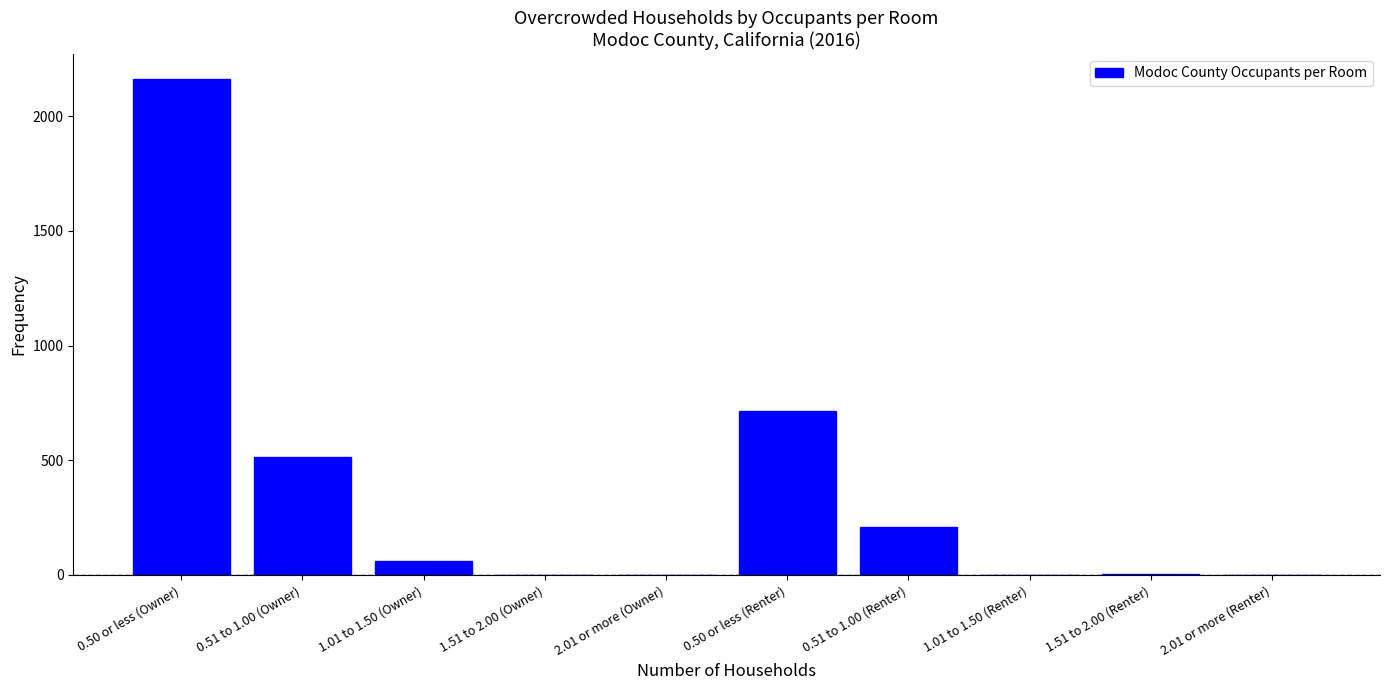

Is it true that the value at 0.51 to 1.00 (Renter) is 210?

True